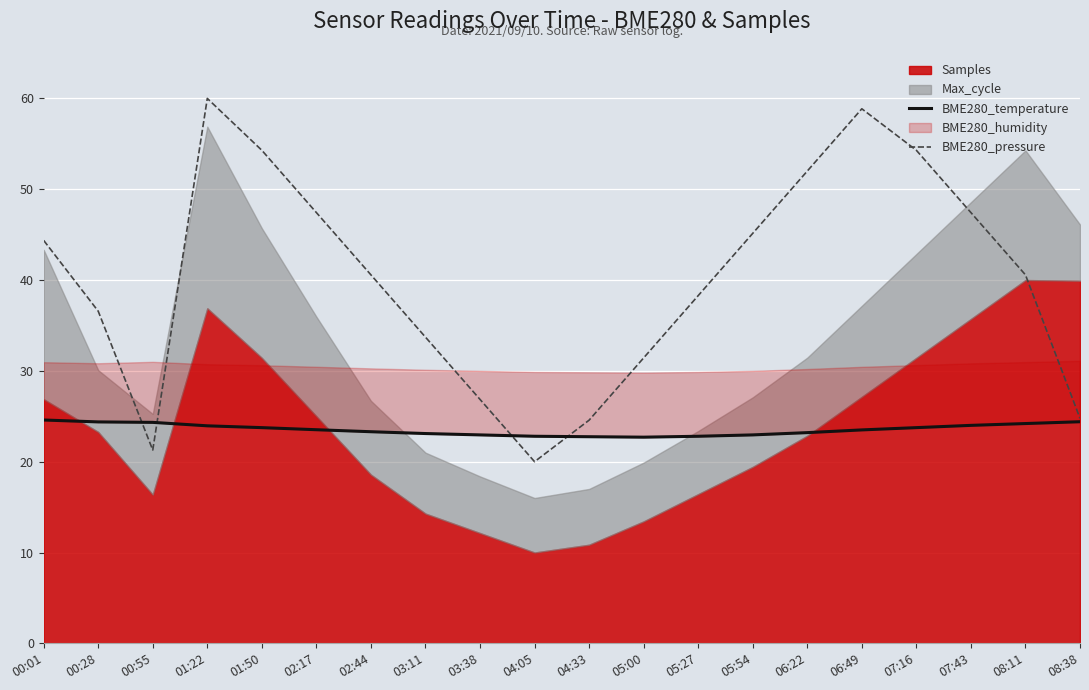

What is the difference between the BME280_temperature values at 03:11 and 05:54?

0.2